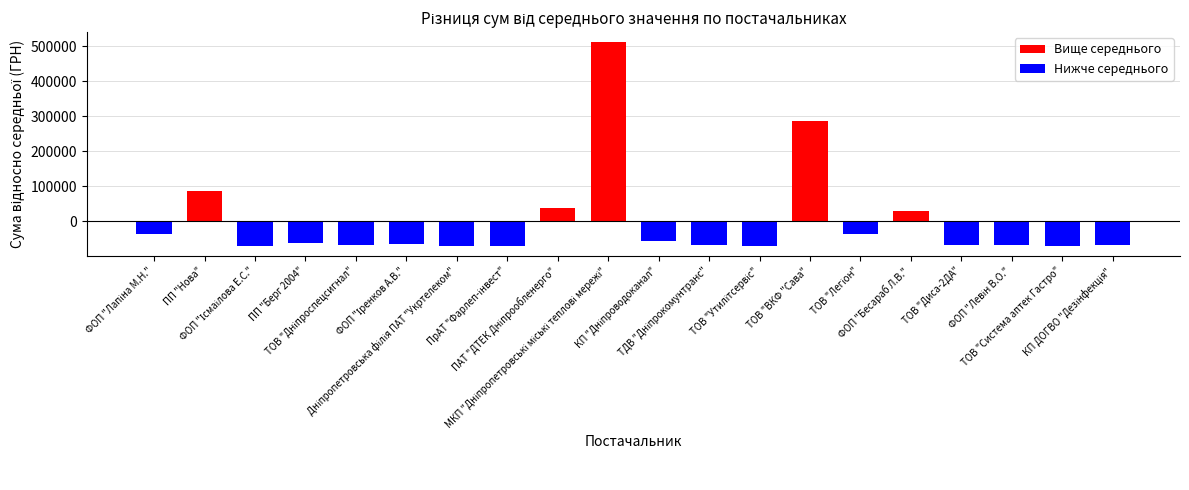

What is the difference between the second highest and minimum values?

355968.8